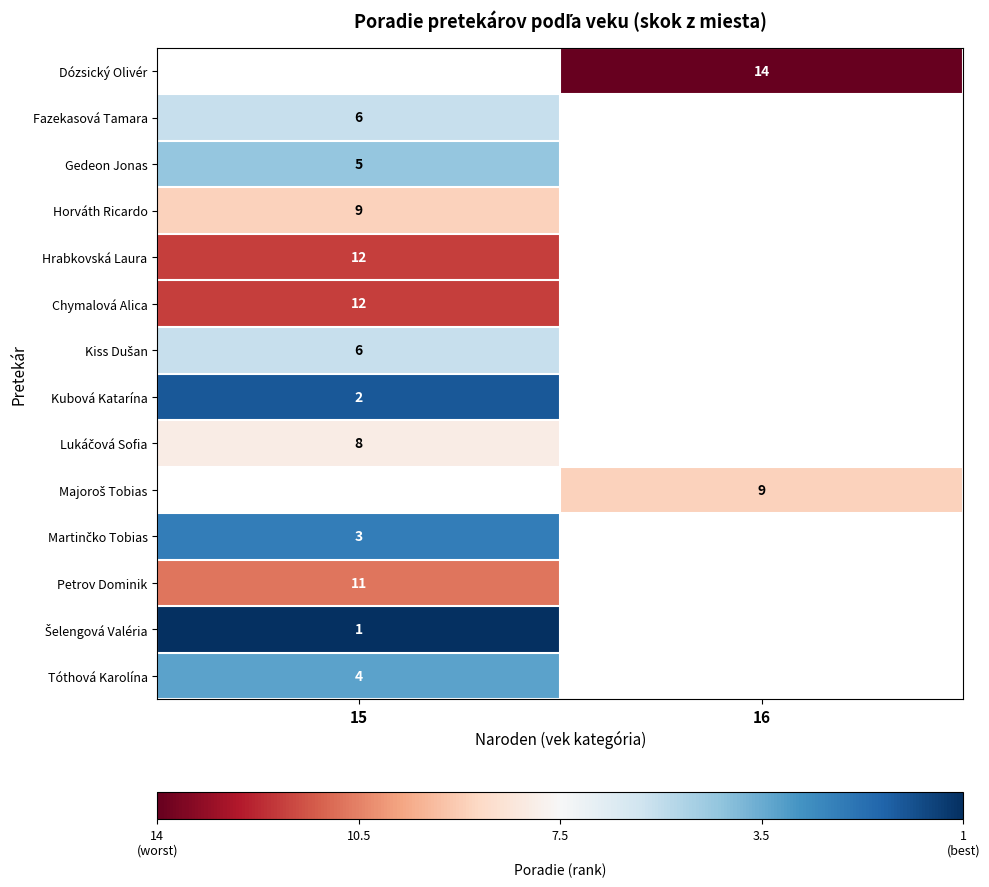

The Petrov Dominik series shows 11 at 15. True or false?

True